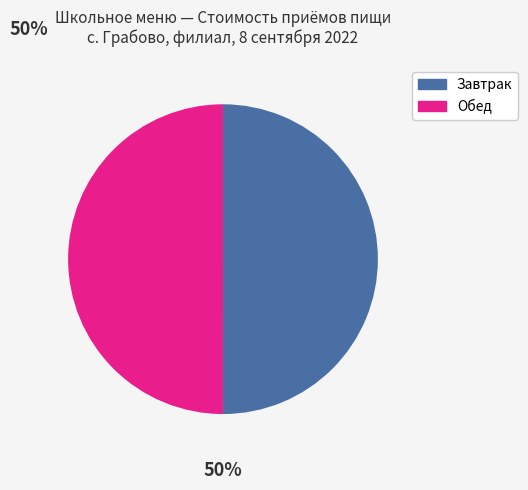

To the nearest percent, what is the average slice percentage?

50%